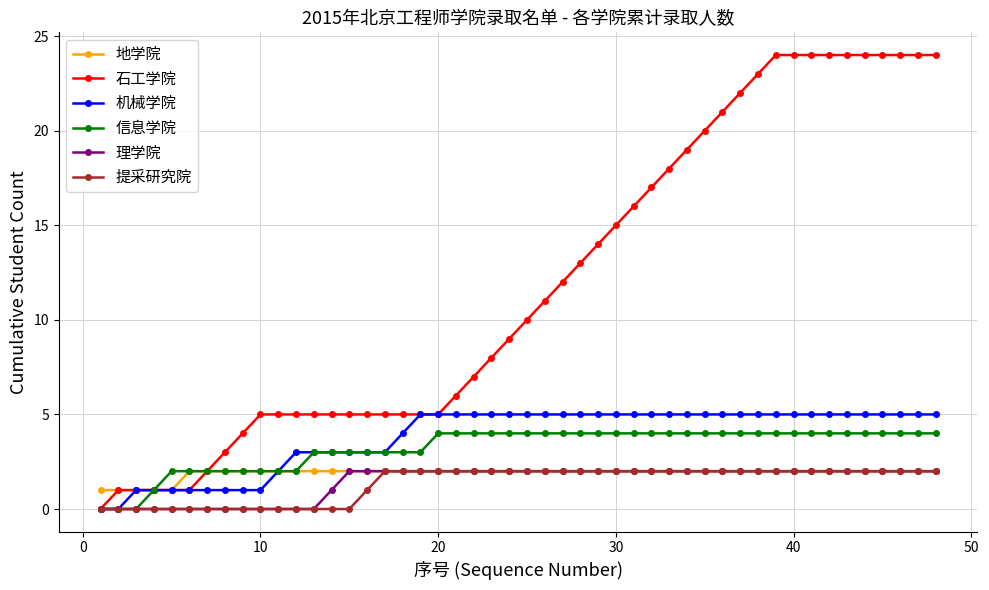

What is the greatest value displayed?

24